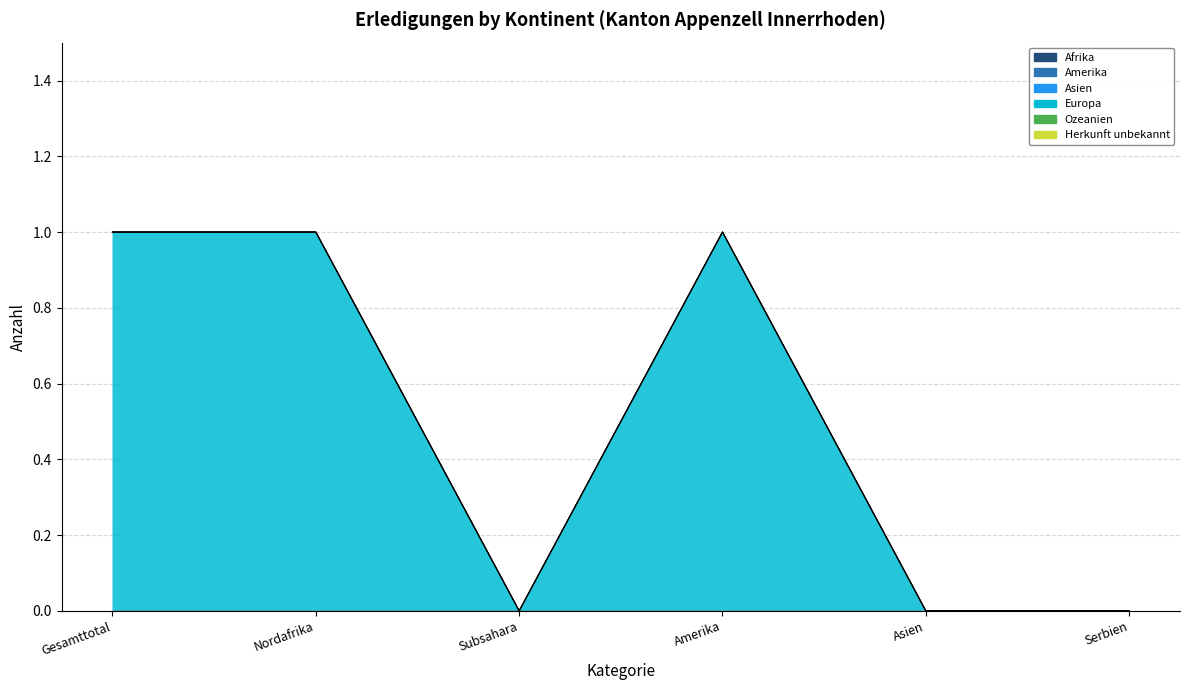

At how many categories does at least one series exceed 0?

3